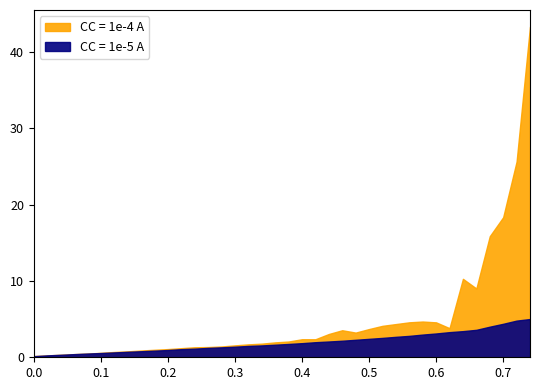

Rank the series at 0.44 from lowest to highest value.

CC = 1e-5 A, CC = 1e-4 A